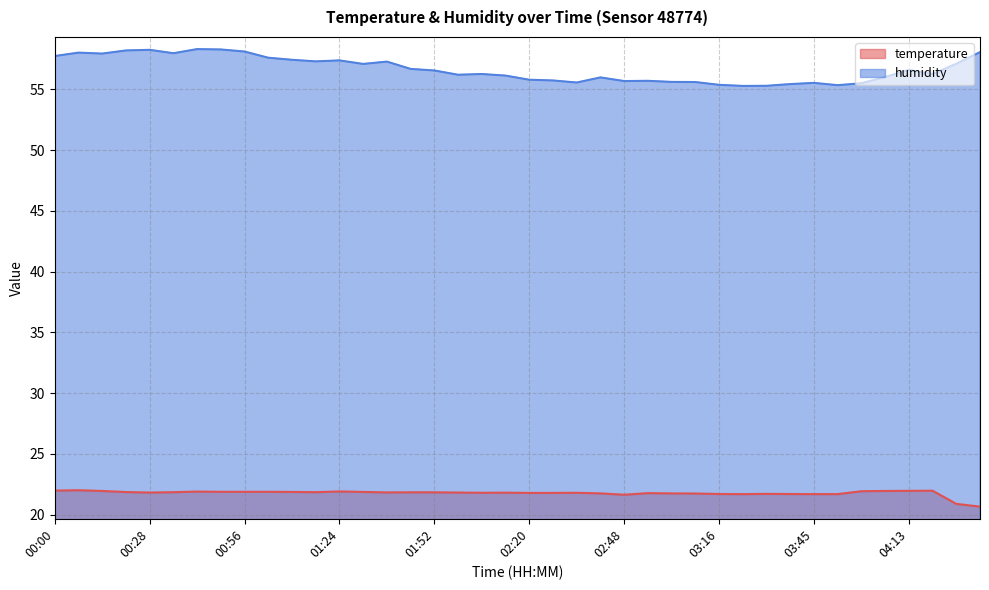

Reading left to right, extract all data points from this chart.

temperature: 22.0	22.0	21.9	21.9	21.8	21.9	21.9	21.9	21.9	21.9	21.9	21.9	21.9	21.9	21.8	21.8	21.8	21.8	21.8	21.8	21.8	21.8	21.8	21.8	21.6	21.8	21.8	21.7	21.7	21.7	21.7	21.7	21.7	21.7	21.9	21.9	22.0	22.0	20.9	20.7
humidity: 57.7	58.0	57.9	58.2	58.2	58.0	58.3	58.3	58.1	57.6	57.4	57.3	57.4	57.1	57.3	56.7	56.5	56.2	56.3	56.1	55.8	55.7	55.6	56.0	55.7	55.7	55.6	55.6	55.4	55.3	55.3	55.4	55.5	55.3	55.5	56.0	56.6	56.3	57.1	58.1